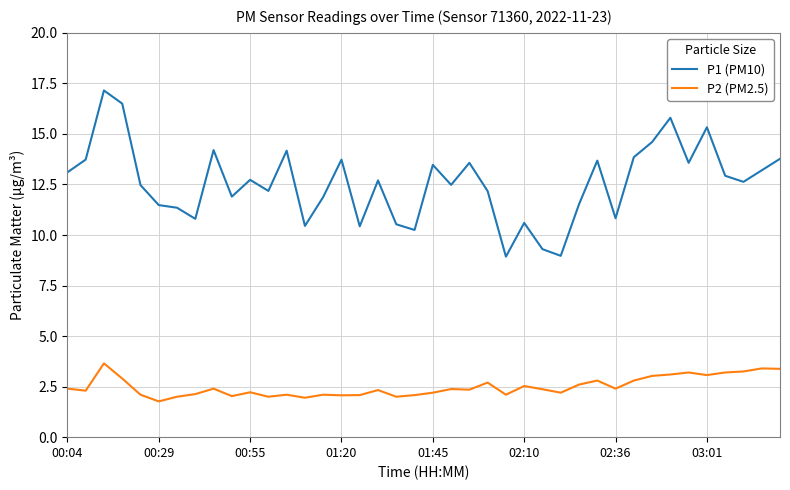

True or false: P2 (PM2.5) and P1 (PM10) cross at least once.

False